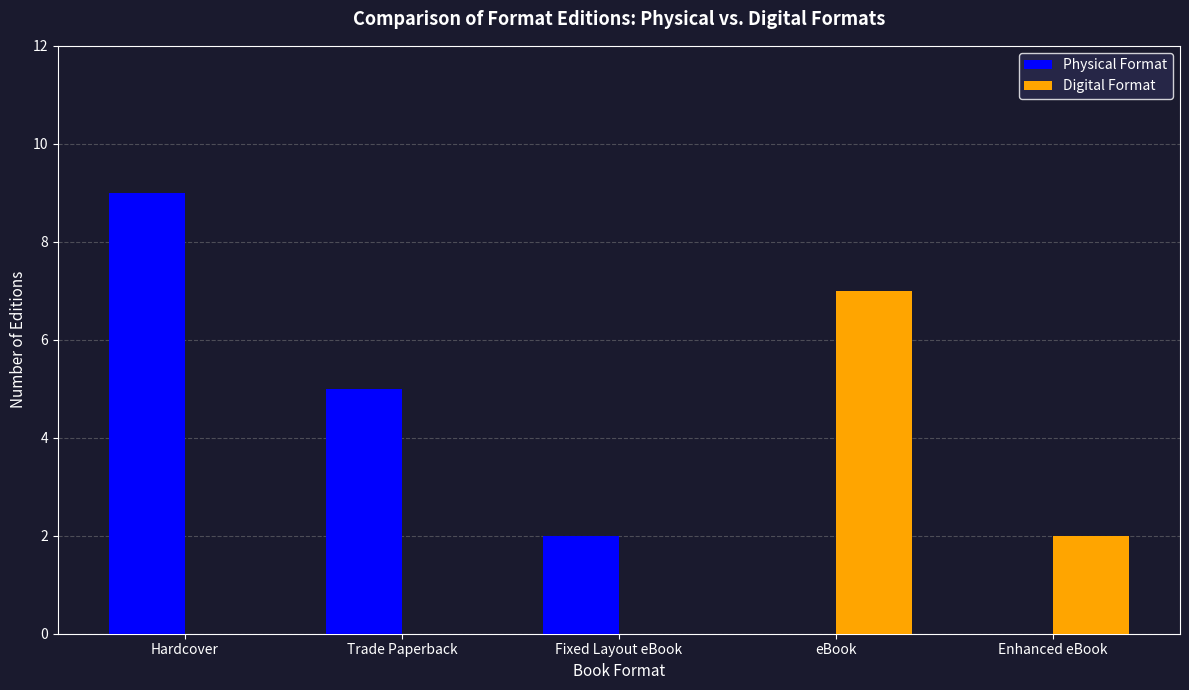

Which category has the highest value across all series?

Hardcover